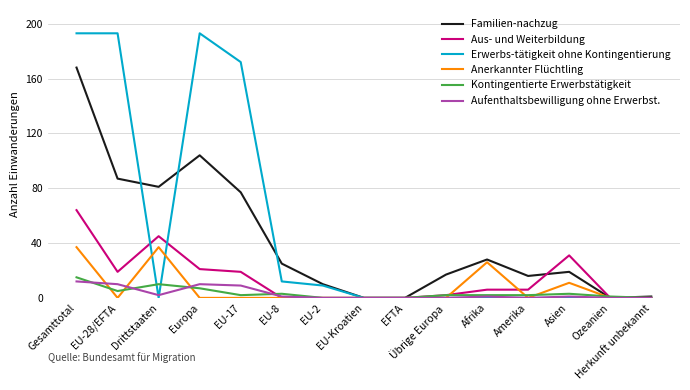

Which series has the largest range (max minus min)?

Erwerbs-tätigkeit ohne Kontingentierung